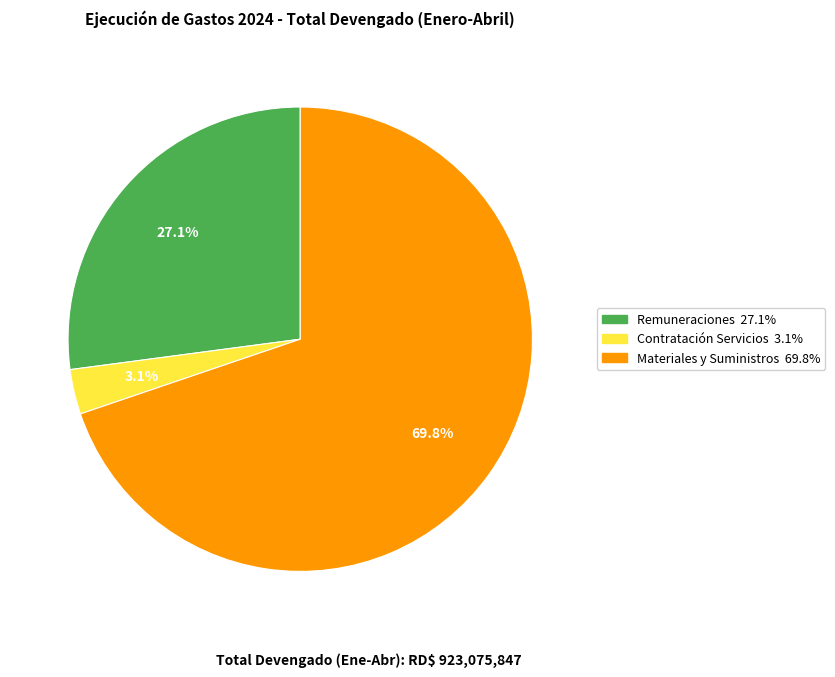

Is there a majority slice in this chart?

Yes